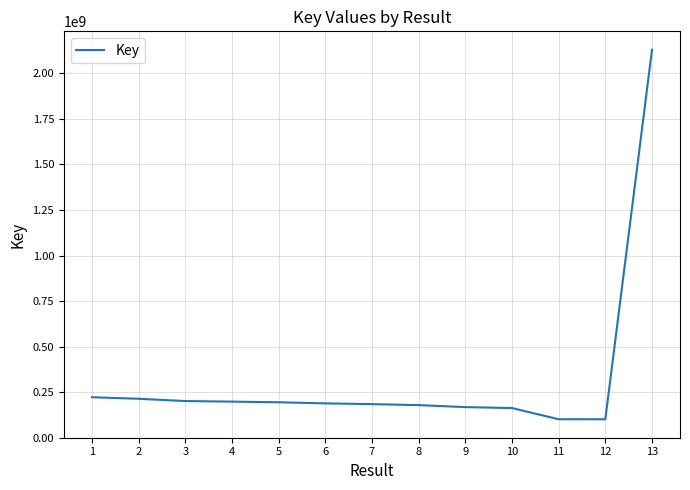

The value at 8 is 178470705. True or false?

True